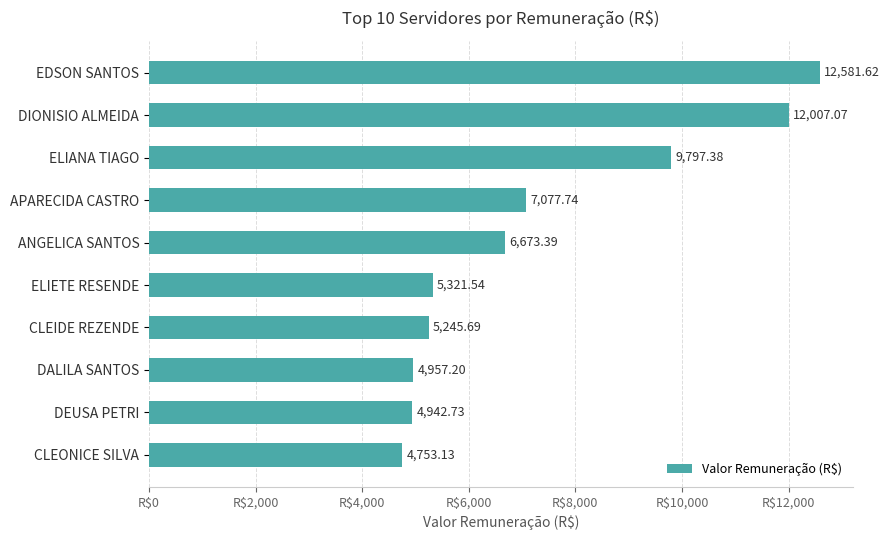

What is the label of the 7th bar from the bottom?

APARECIDA CASTRO